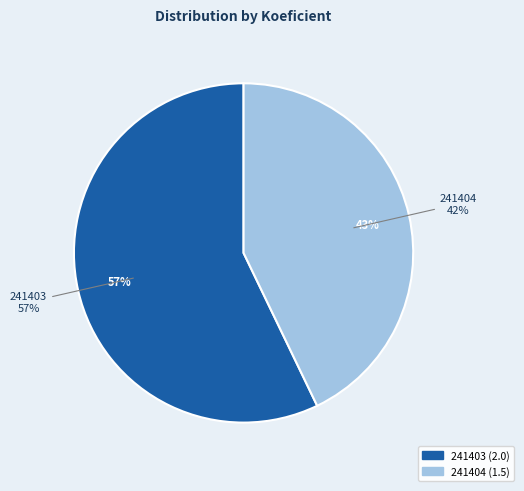

Which has a higher value, 241403 or 241404?

241403